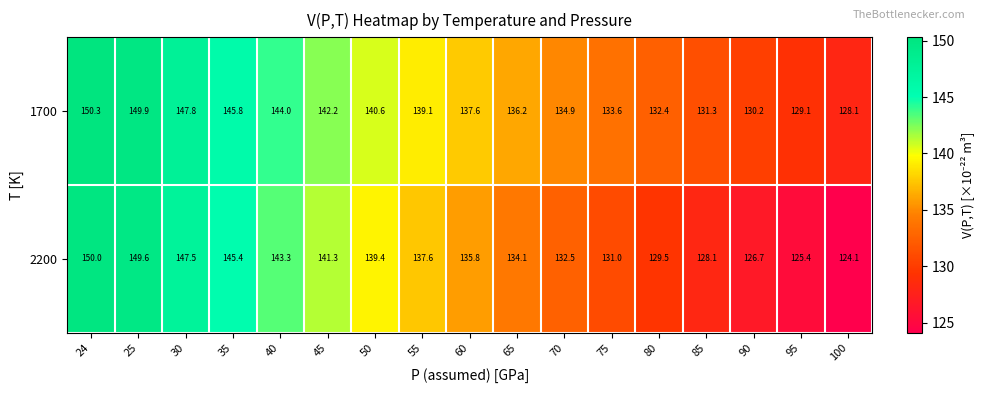

What is the smallest value displayed?

124.1